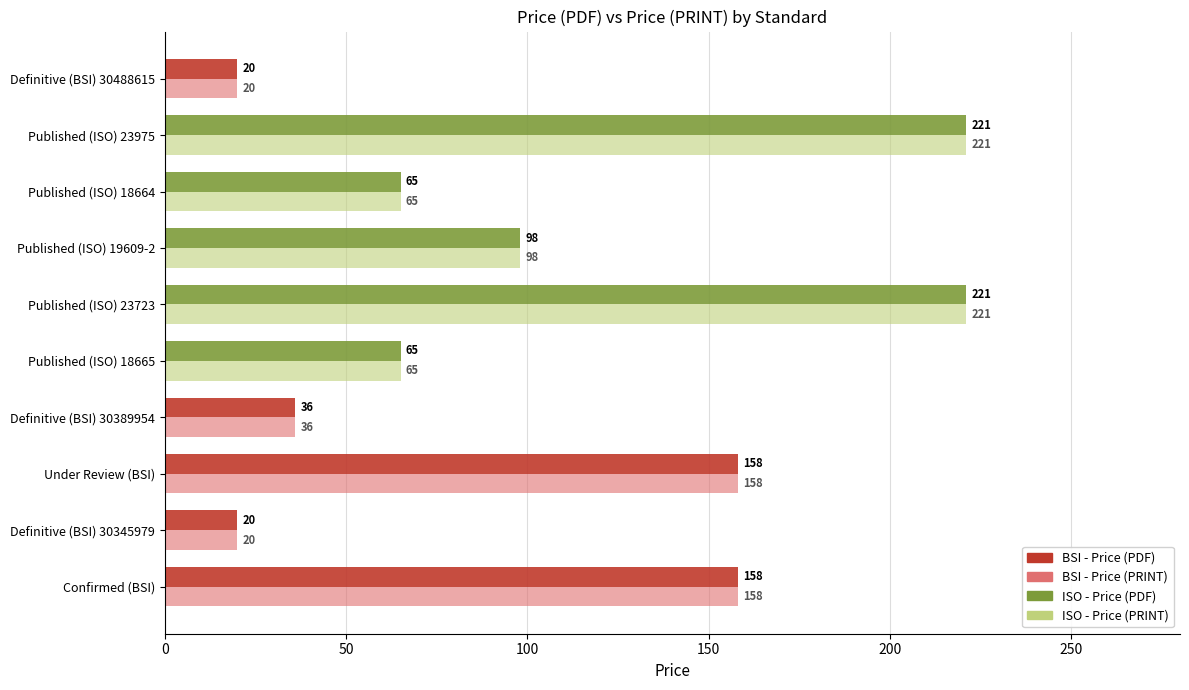

What is the total value across all series at Published (ISO) 23723?

442